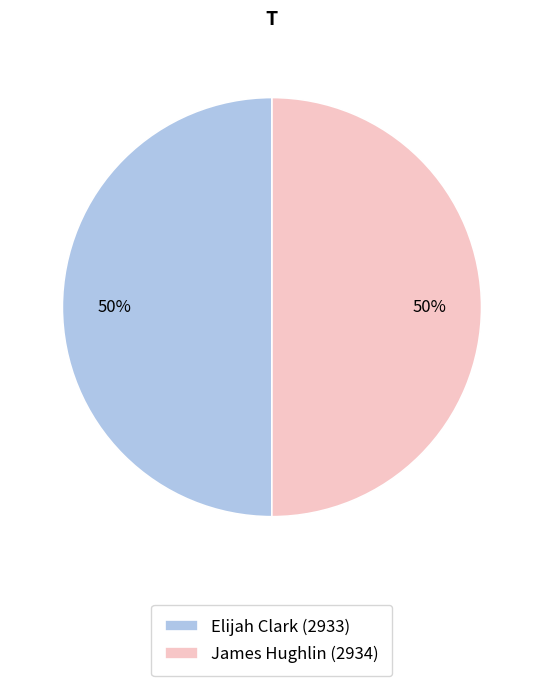

What percentage is the Elijah Clark (2933) slice, to the nearest percent?

50%